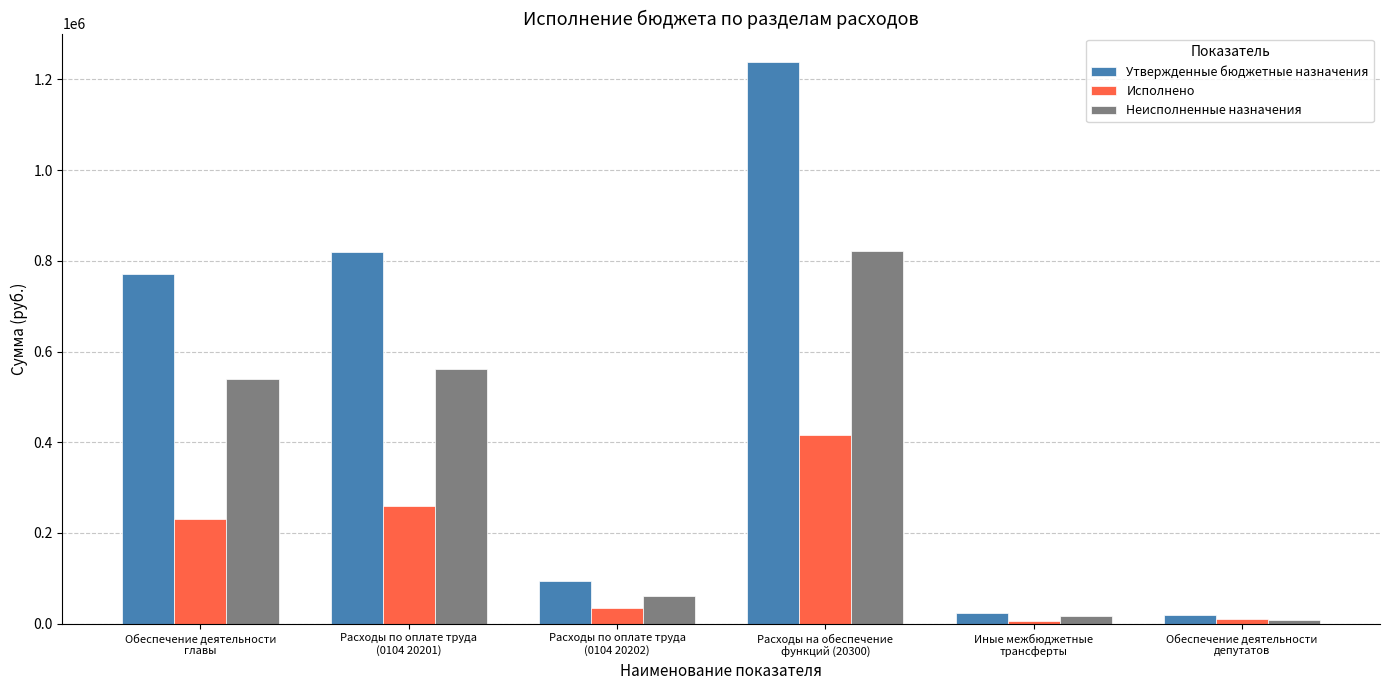

What is the highest value of the Утвержденные бюджетные назначения series?

1239101.2